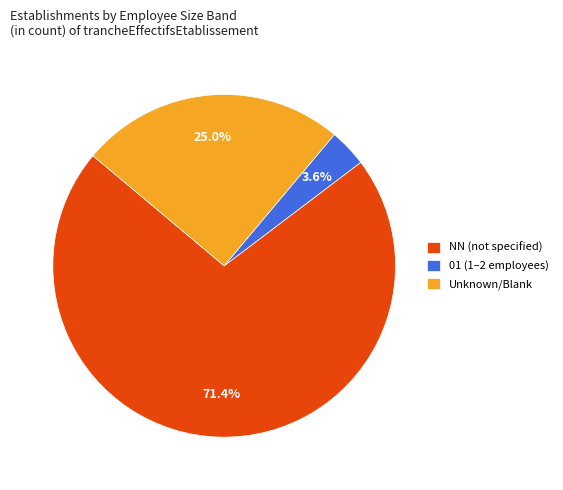

Rank the categories by value from highest to lowest.

NN (not specified), Unknown/Blank, 01 (1–2 employees)